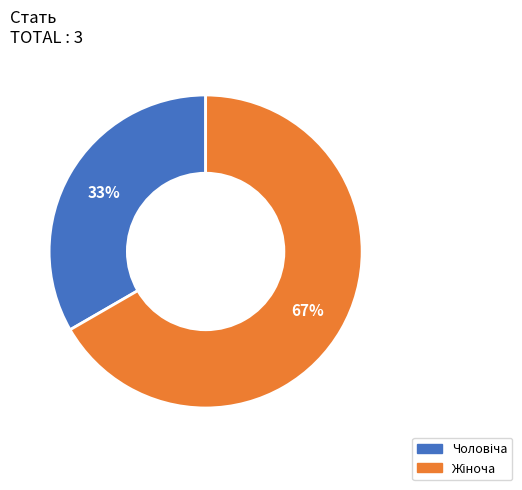

Count the number of slices in the pie.

2